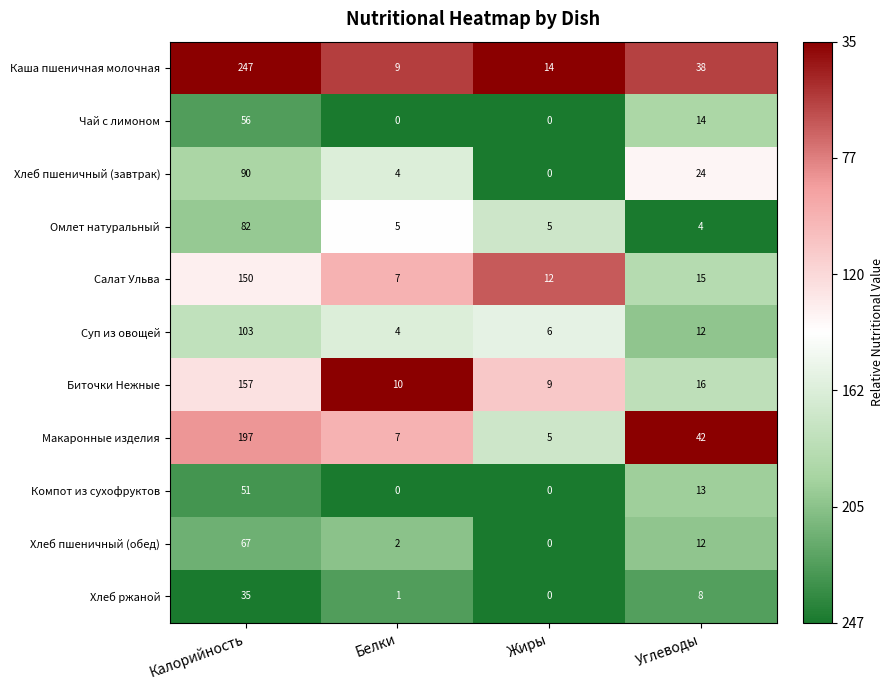

At which label does Хлеб пшеничный (завтрак) reach its peak?

Калорийность